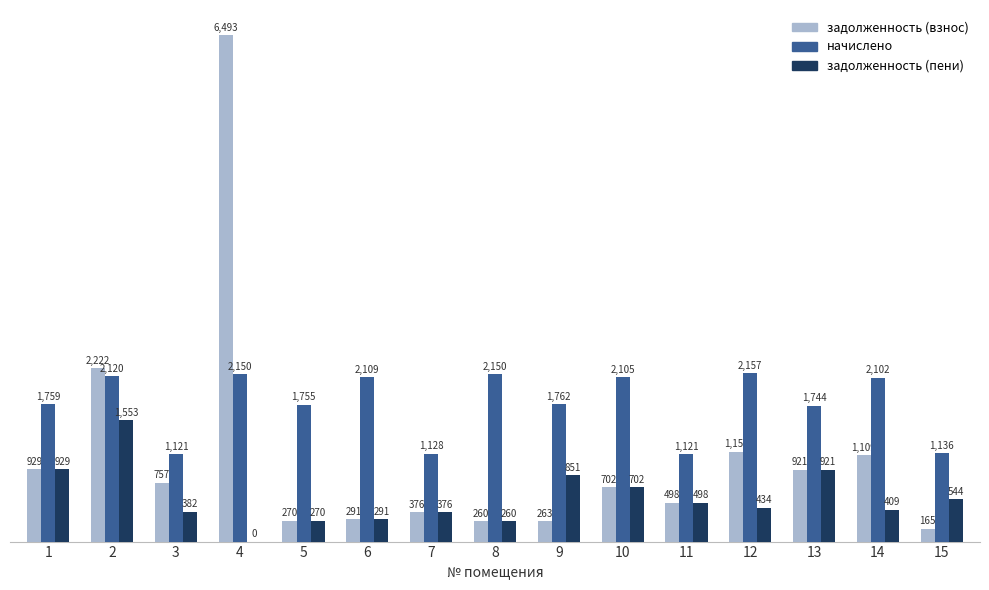

Is it true that задолженность (взнос) equals 6492.5 at 4?

True